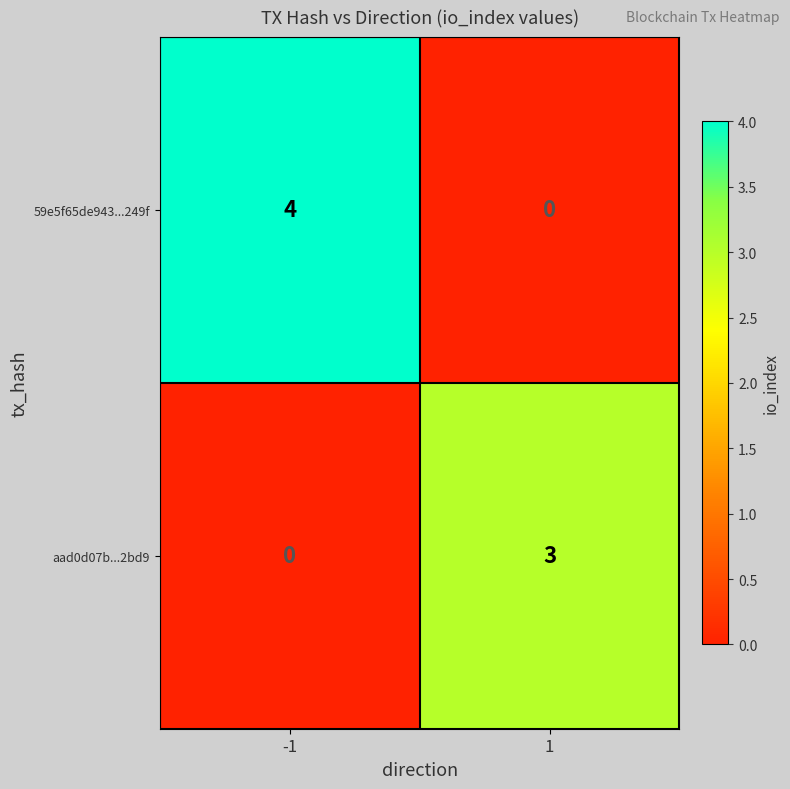

Is it true that 59e5f65de943...249f equals -2 at 1?

False